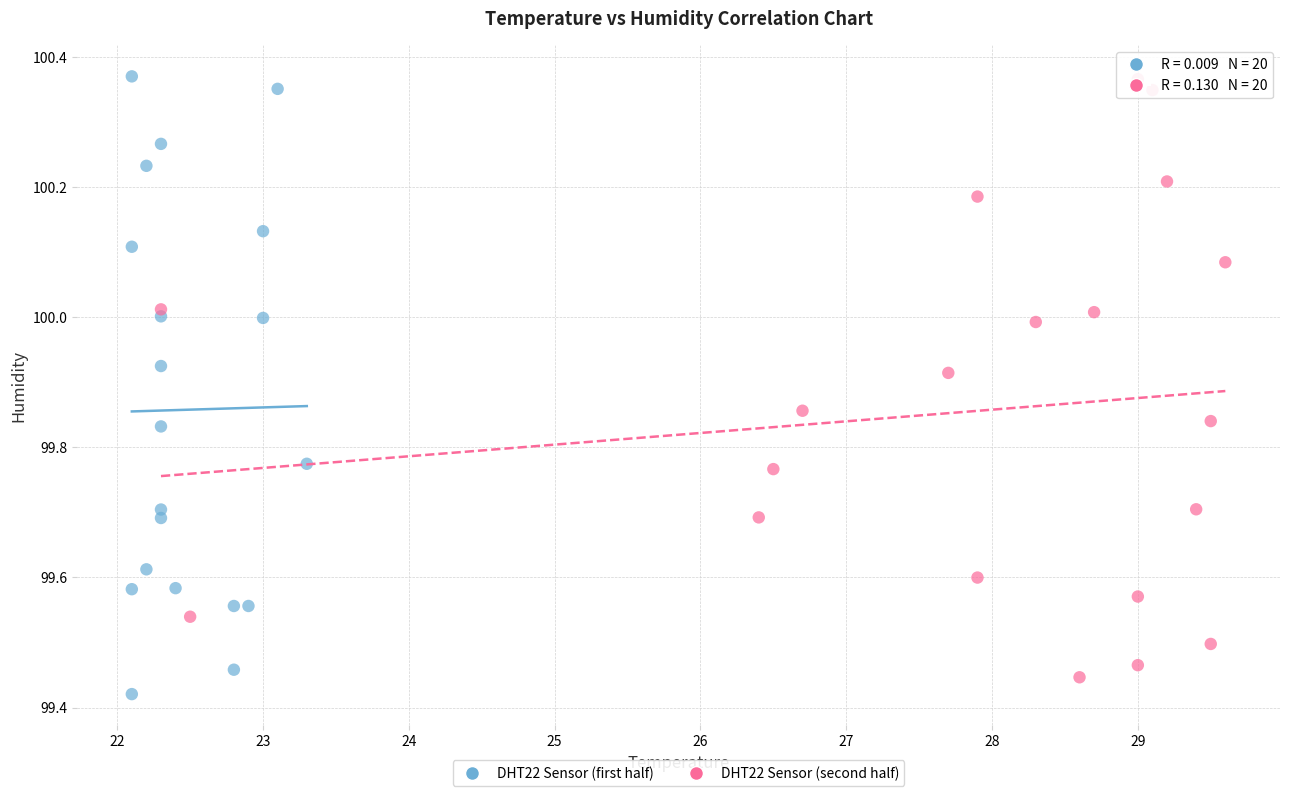

Which series reaches the minimum Y coordinate?

DHT22 Sensor (first half)